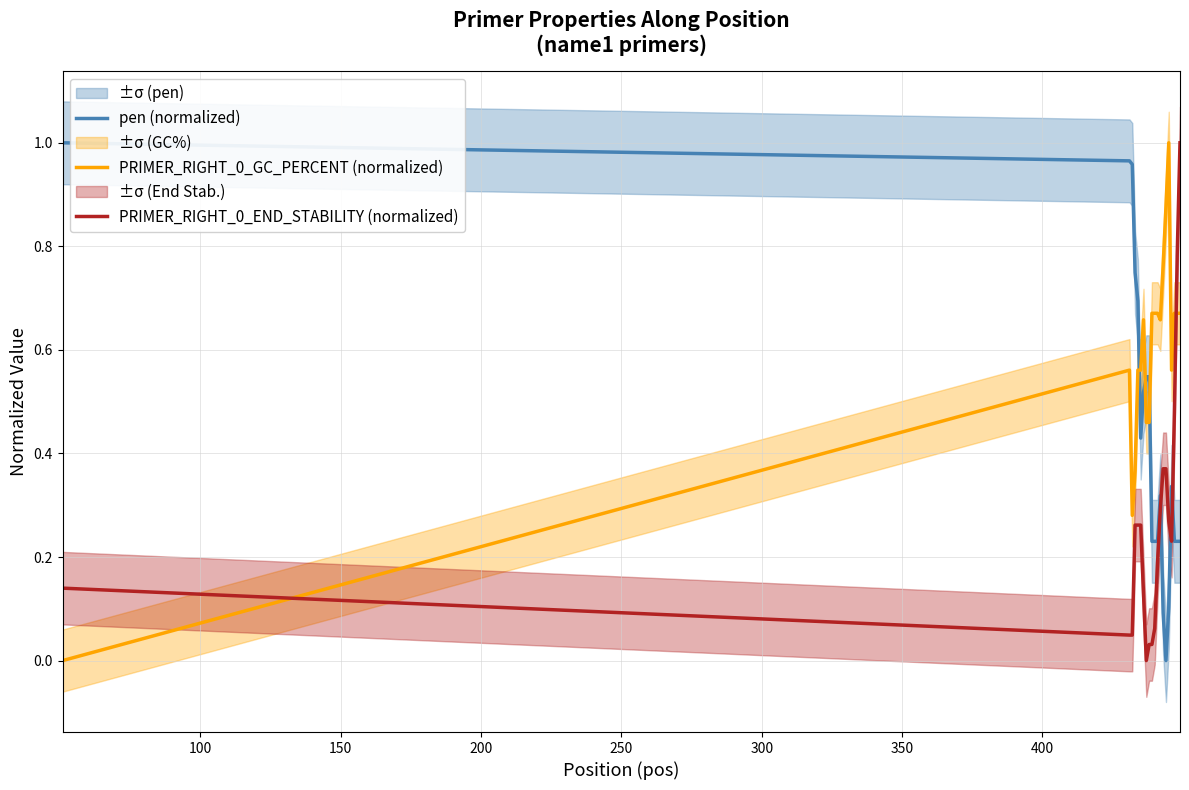

True or false: pen (normalized) and PRIMER_RIGHT_0_END_STABILITY (normalized) intersect in this chart.

True